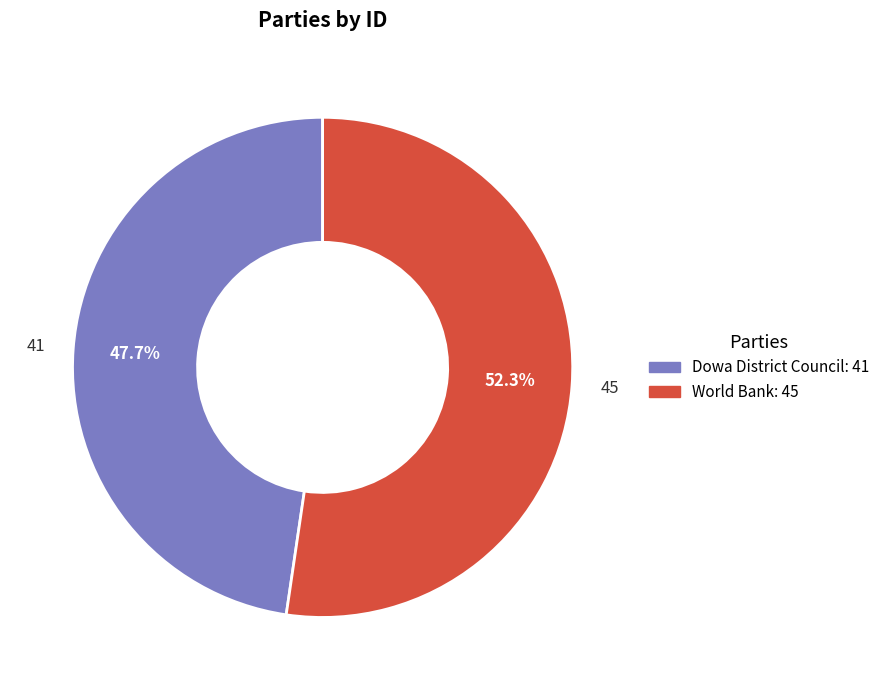

What is the majority slice?

World Bank